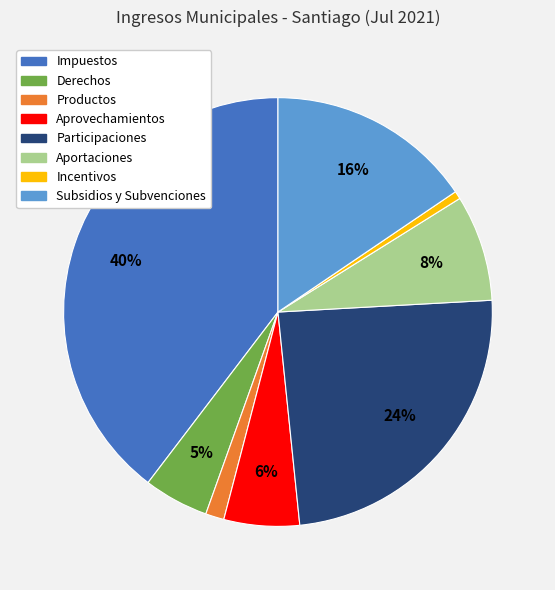

Does any single category account for the majority?

No